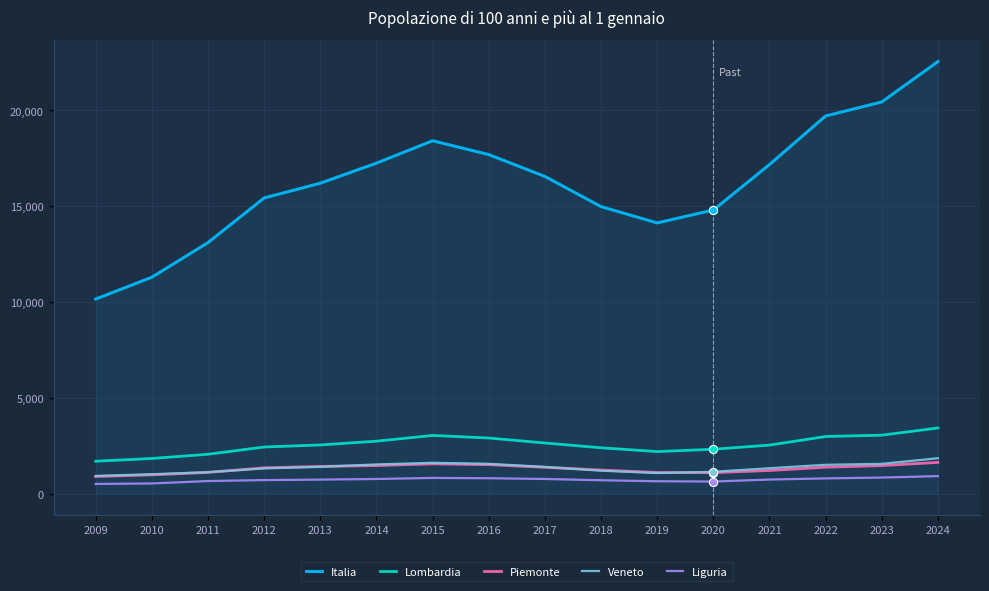

At which category is the sum across all series the highest?

2024